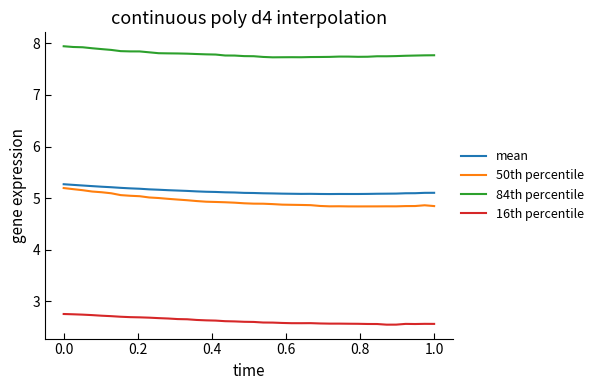

True or false: 50th percentile and mean intersect in this chart.

False